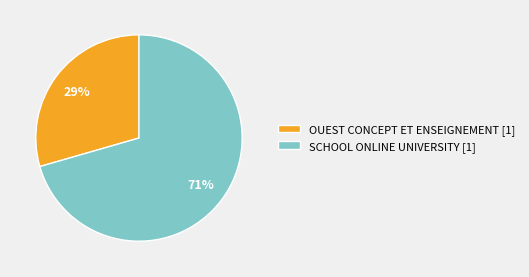

Approximately how many times larger is the value at SCHOOL ONLINE UNIVERSITY compared to OUEST CONCEPT ET ENSEIGNEMENT?

2.4